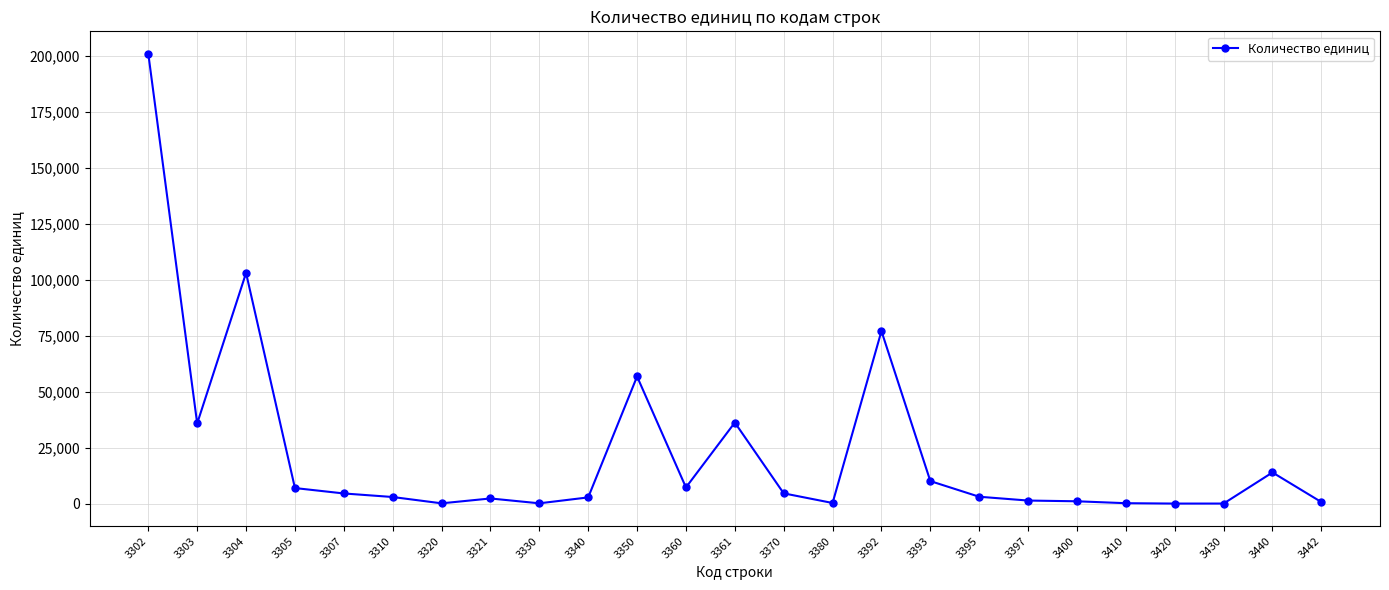

What is the difference between the values at 3320 and 3393?

9929